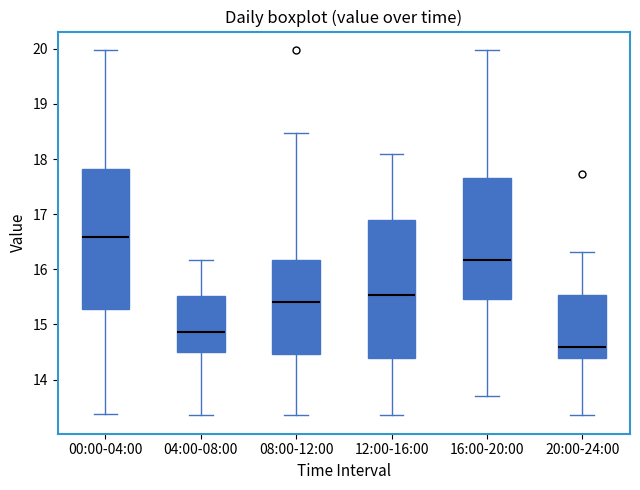

Which box's median line is the highest?

00:00-04:00